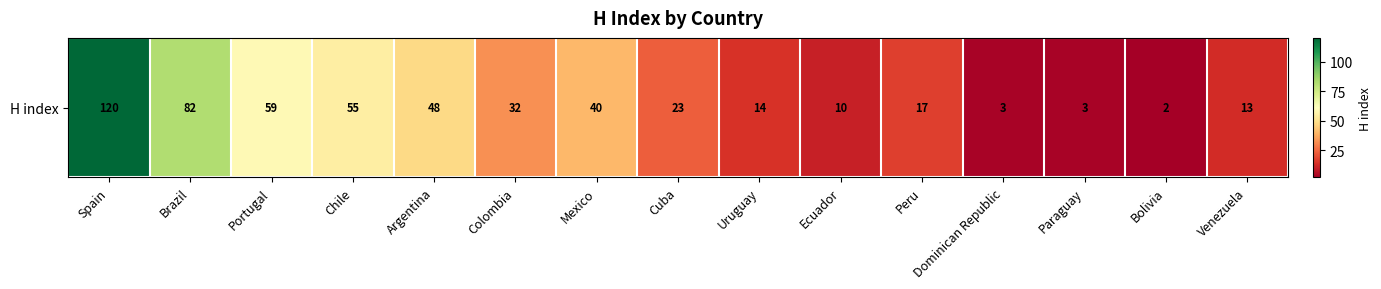

Where does the data first go above 23?

Spain